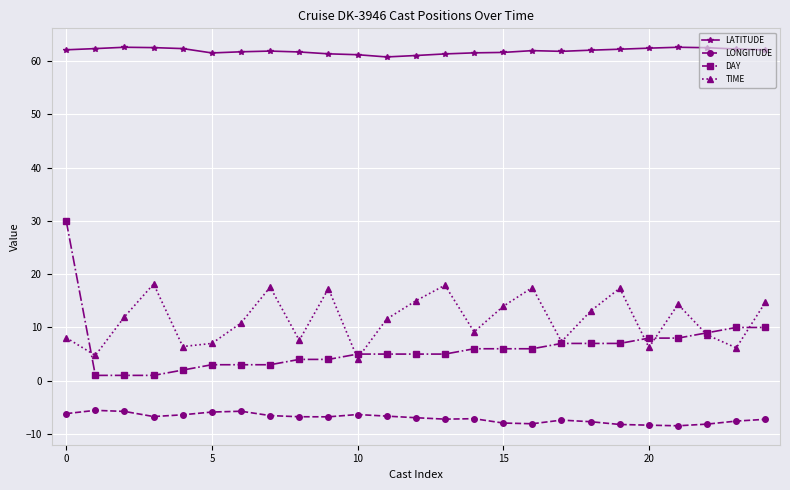

Which series has the widest spread of values?

DAY